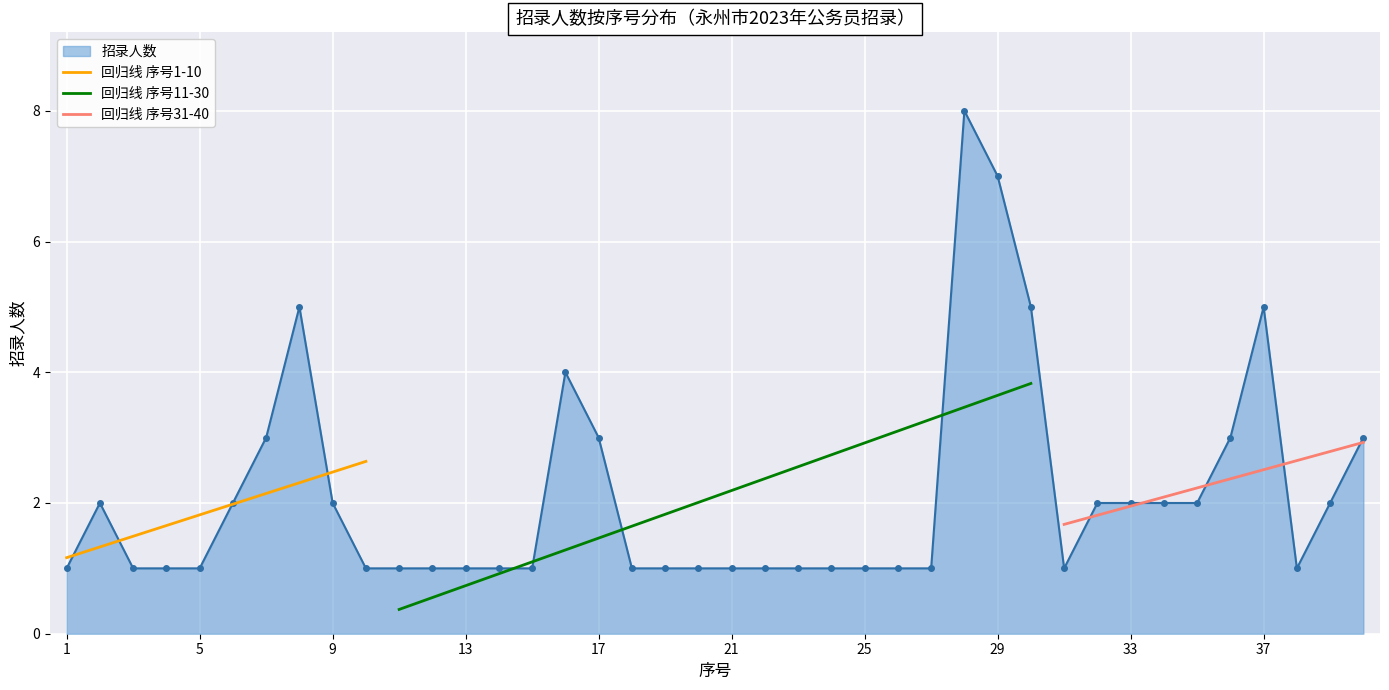

List the labels in order of value, smallest first.

1, 3, 4, 5, 10, 11, 12, 13, 14, 15, 18, 19, 20, 21, 22, 23, 24, 25, 26, 27, 31, 38, 2, 6, 9, 32, 33, 34, 35, 39, 7, 17, 36, 40, 16, 8, 30, 37, 29, 28